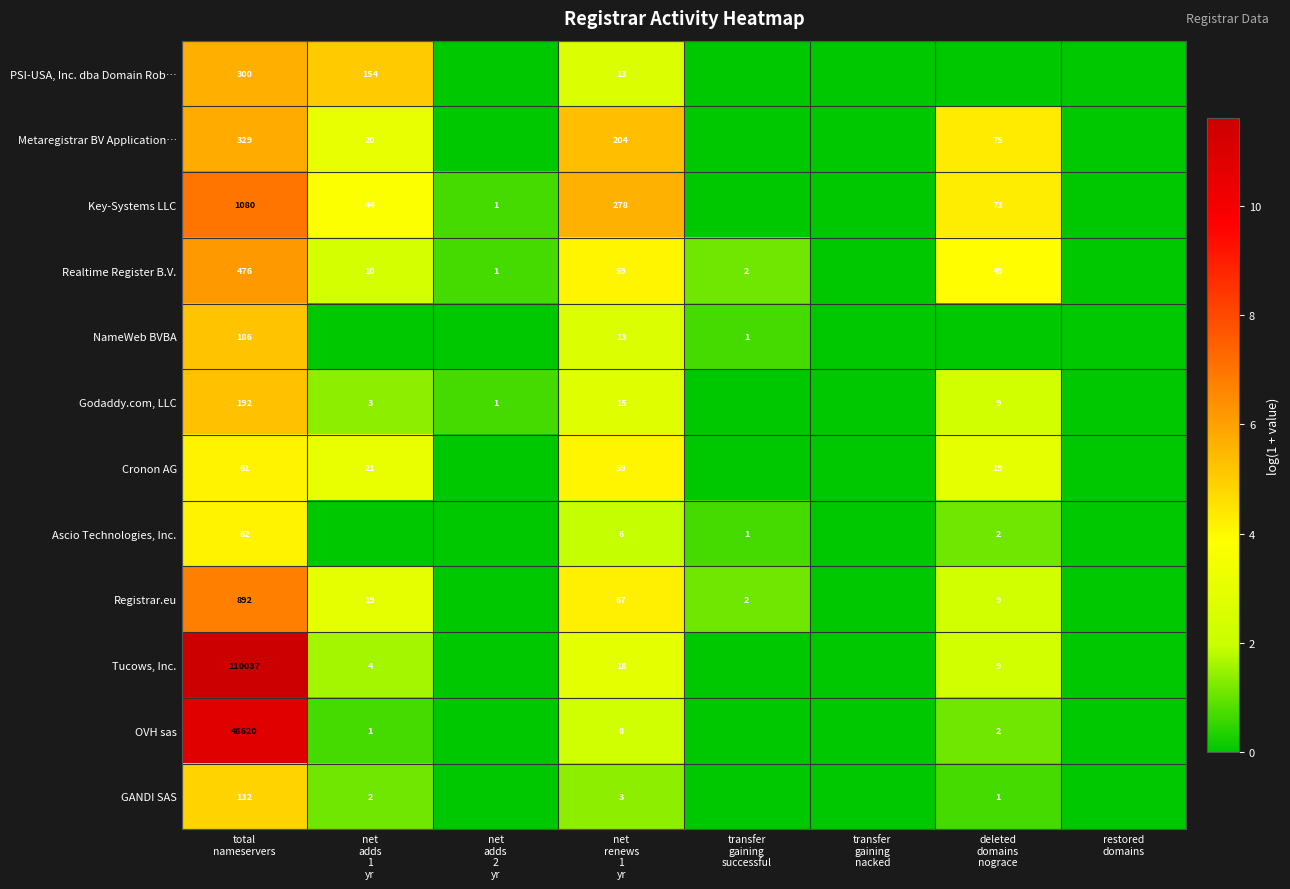

At which label does Metaregistrar BV Application… first exceed 3?

total nameservers